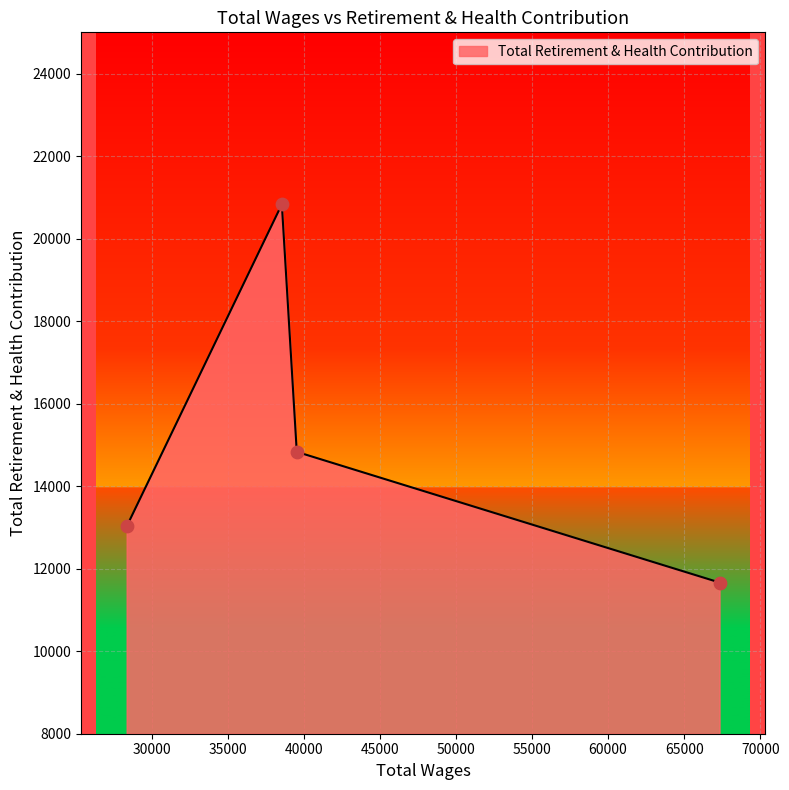

What is the difference between the maximum and minimum values?

9167